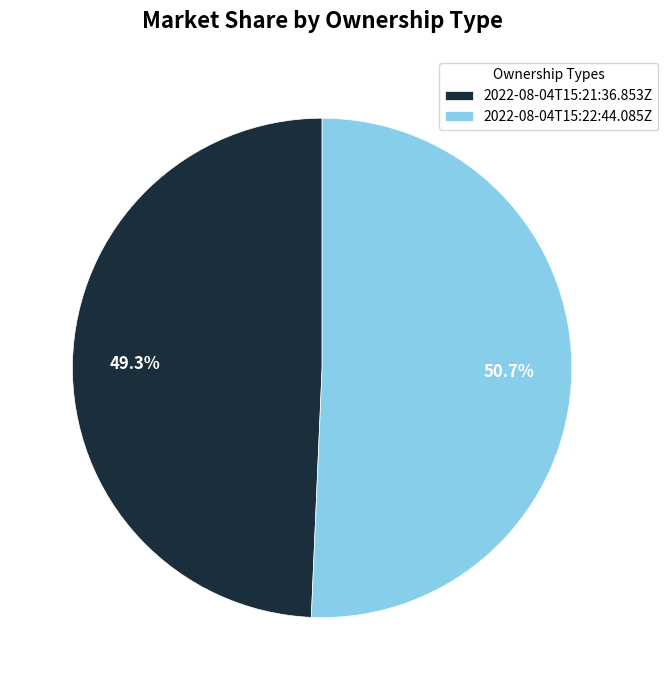

Which slice is the smallest?

2022-08-04T15:21:36.853Z